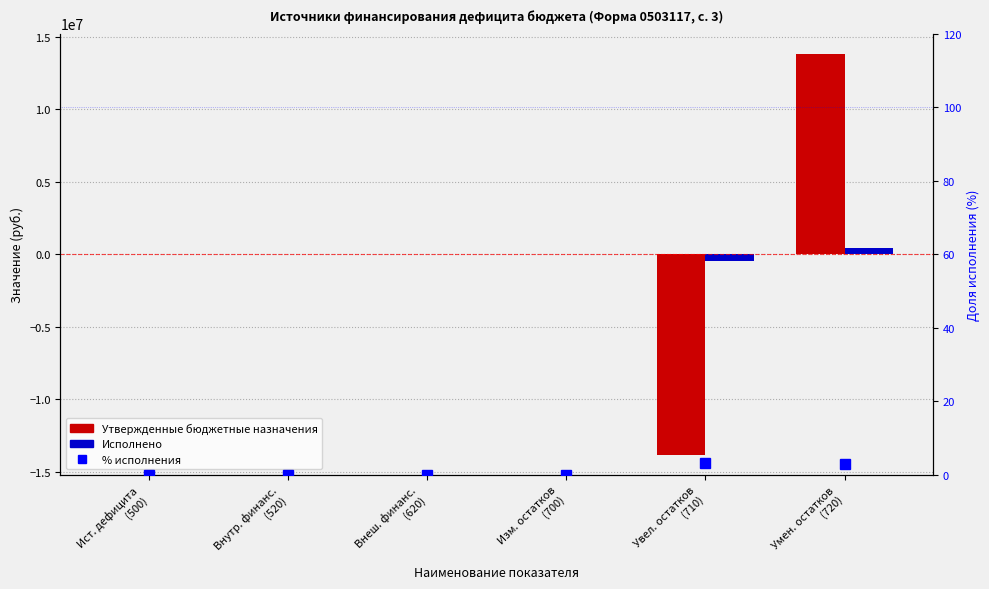

At which label is Исполнено closest to -3035?

Внутр. финанс.
(520)